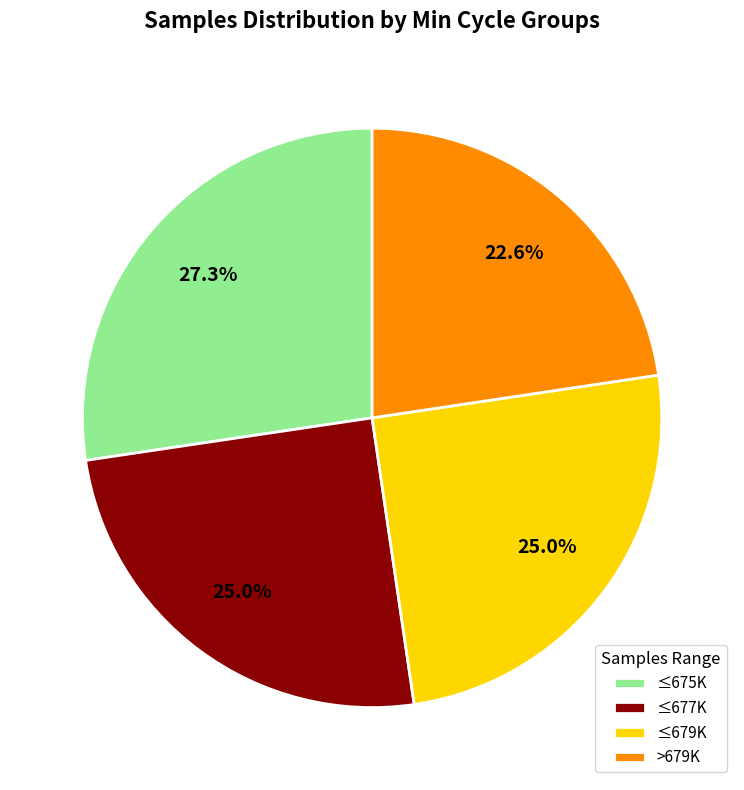

Which category has the smallest portion of the pie?

>679K